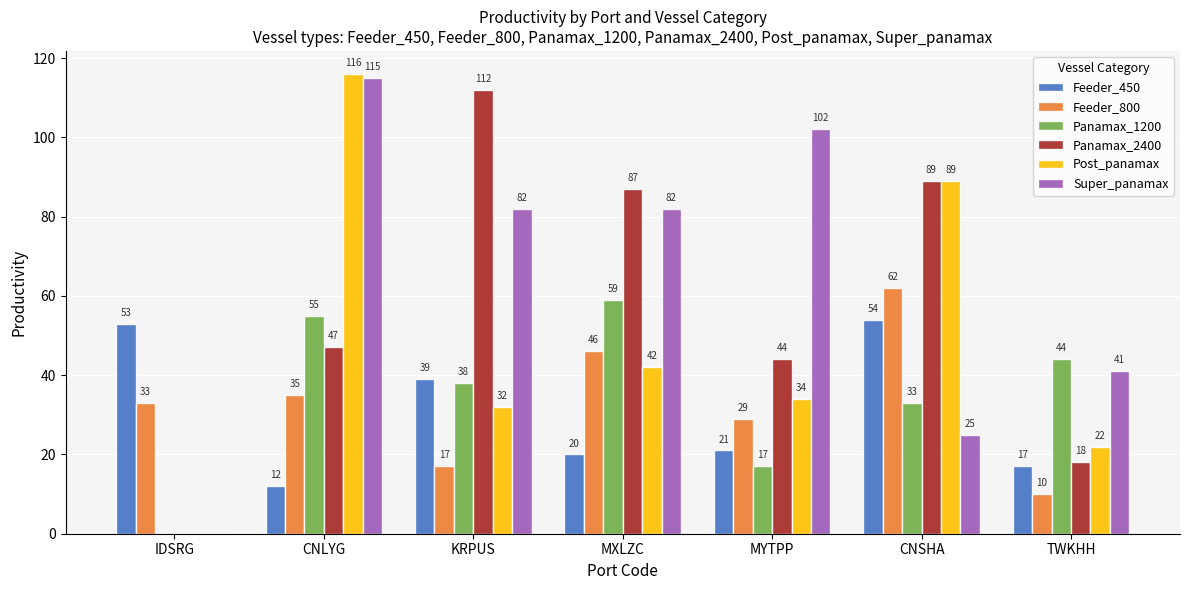

What is the spread (max minus min) of values at CNSHA?

64